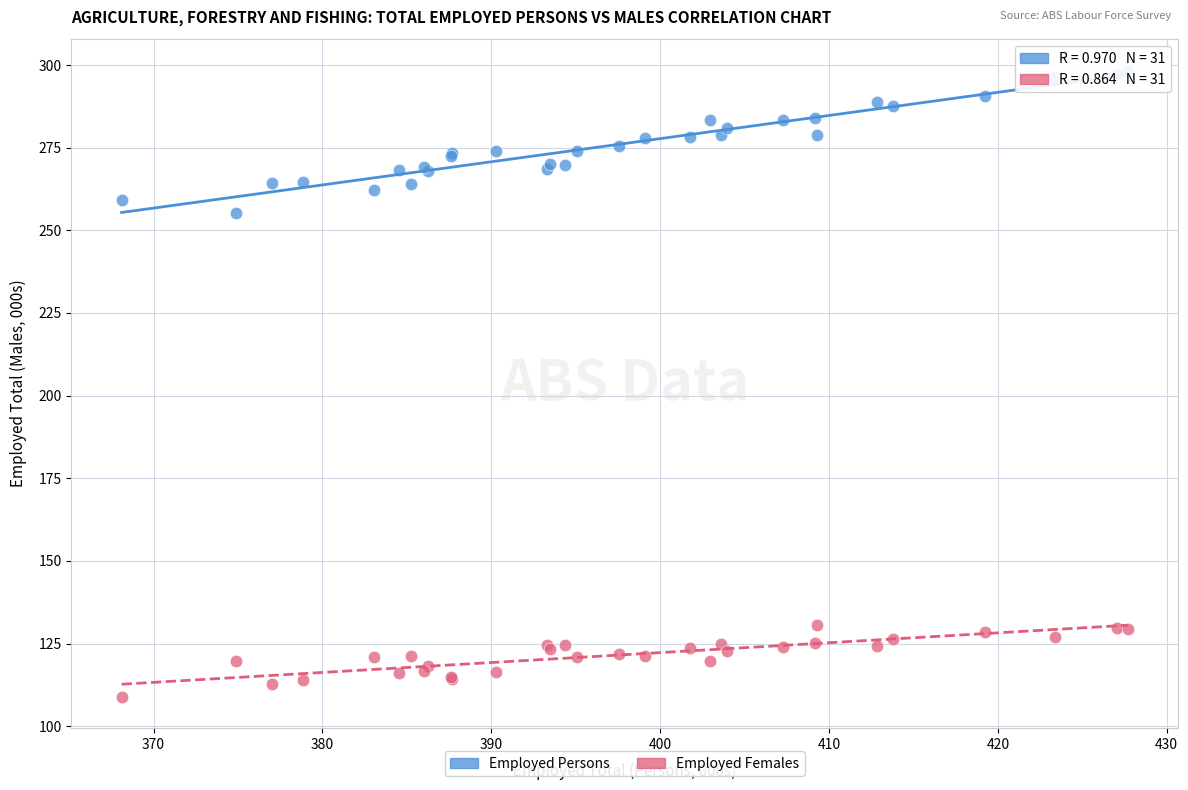

Across all series, what Y value is closest to 203?

255.2